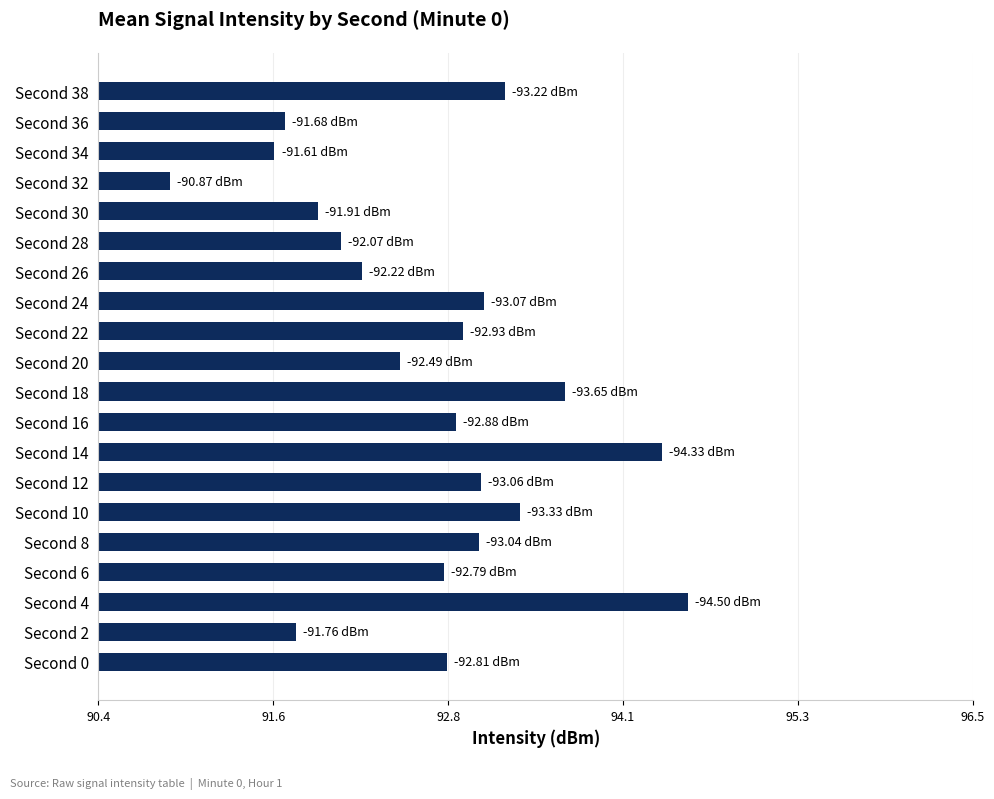

What is the sum of the values at Second 0 and Second 26?

185.0